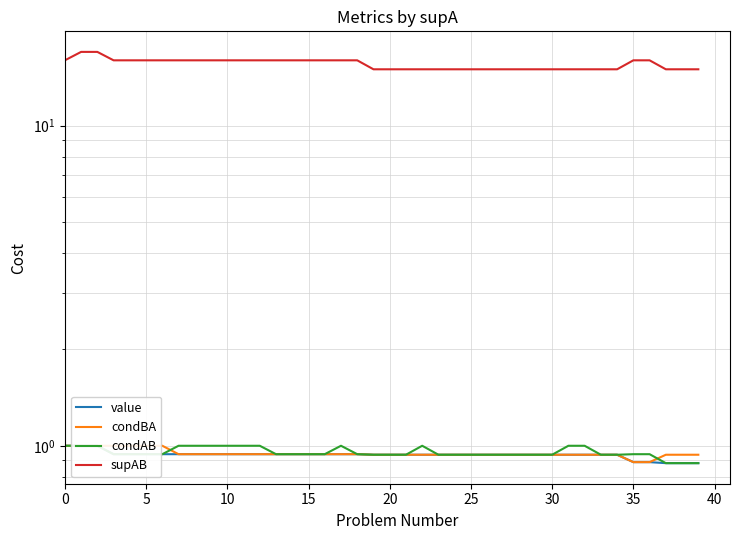

What is the difference between the maximum and minimum values in the condBA series?

0.1